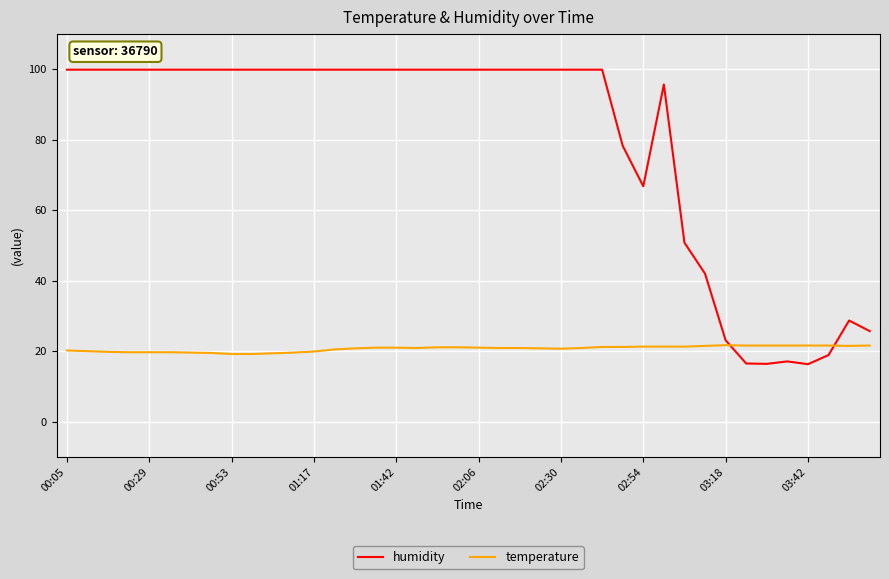

How many intersections are there between temperature and humidity?

2